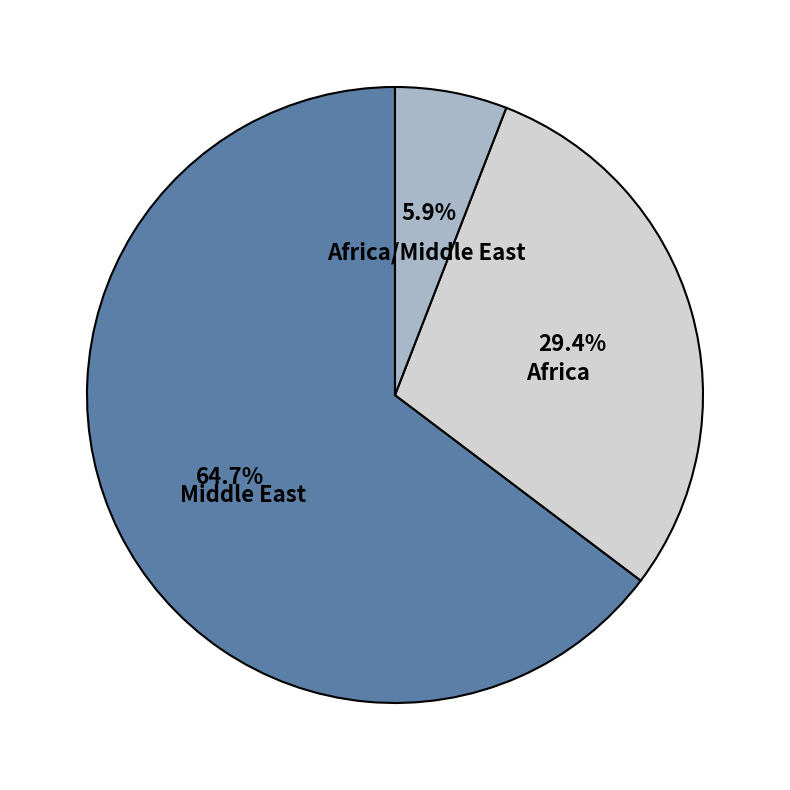

To the nearest percent, what percentage of the pie is Middle East?

65%